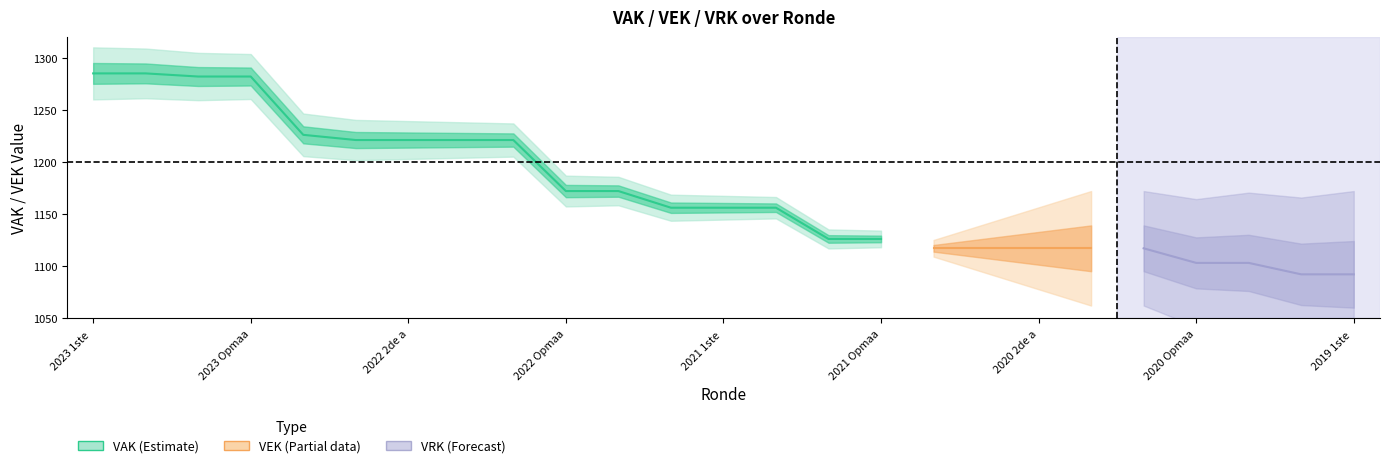

What position from the left is 2021 1ste aanpassing - goedgekeurd?

13